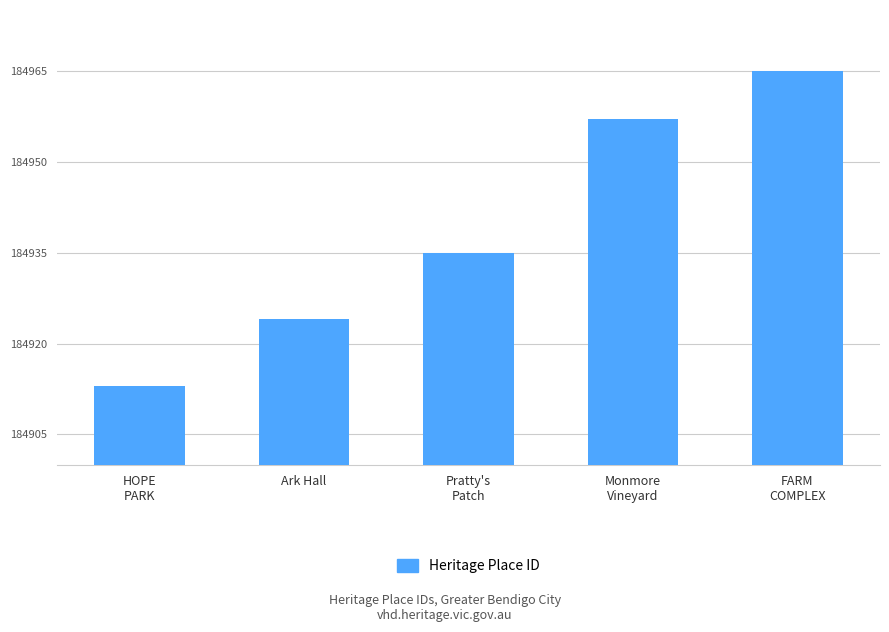

Is it true that the value at Ark Hall is 184924?

True